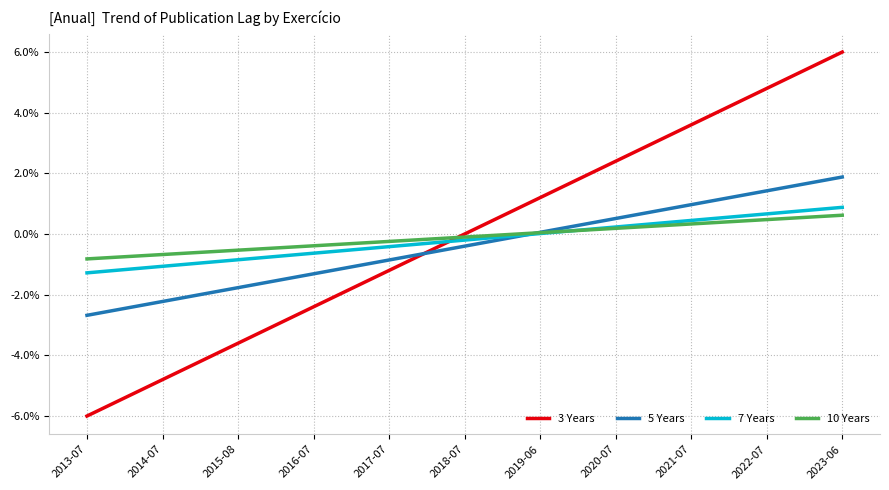

Does the chart display data point markers on the line(s)?

No